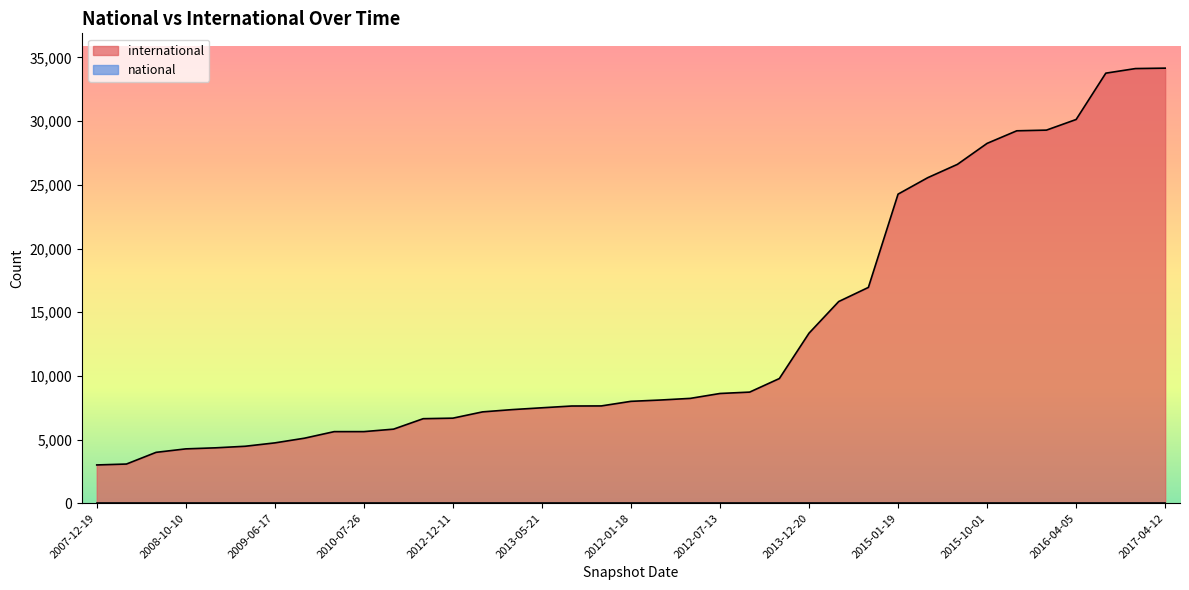

True or false: the data shows 10418 at 2010-04-01.

False